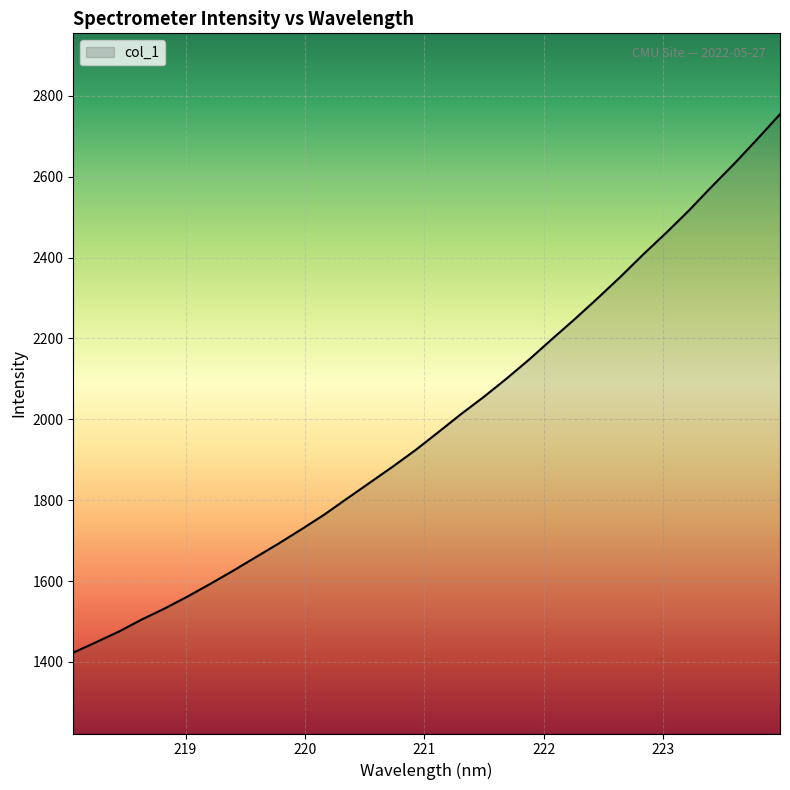

What is the difference between the maximum and minimum values?

1331.5